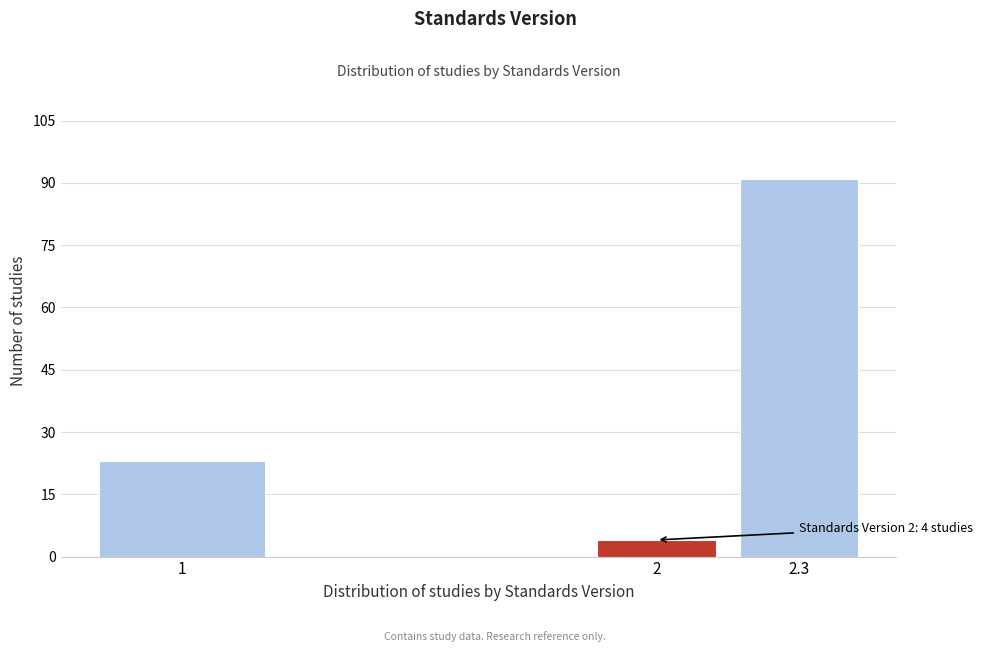

Reading left to right, transcribe all the data shown in this chart.

23	4	91